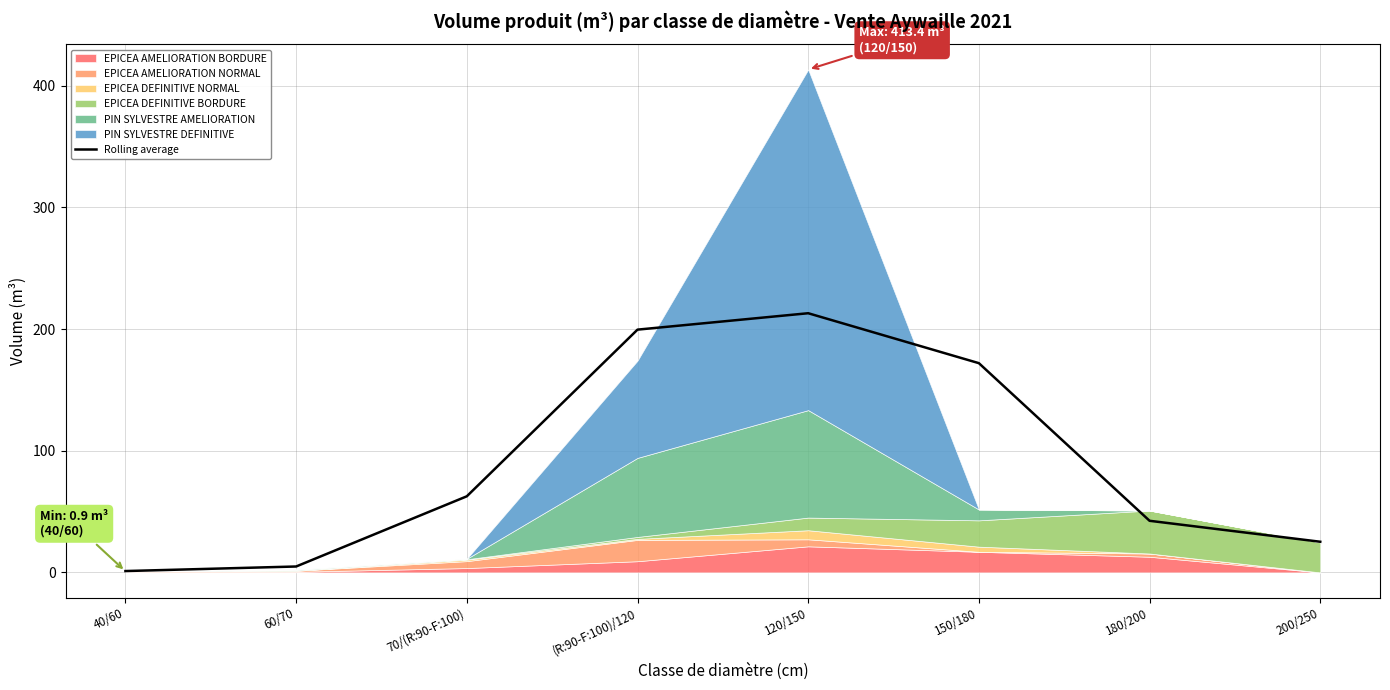

How many points are higher than both their immediate neighbors (excluding endpoints)?

1